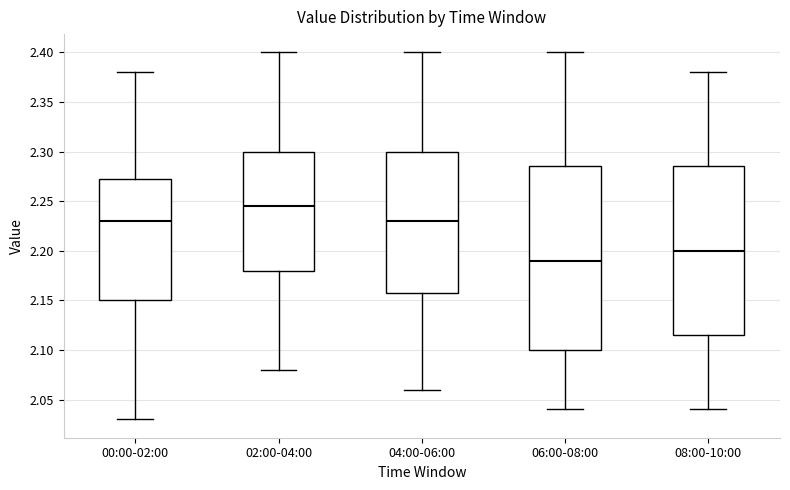

Which box is the tallest, from its lower edge to its upper edge?

06:00-08:00